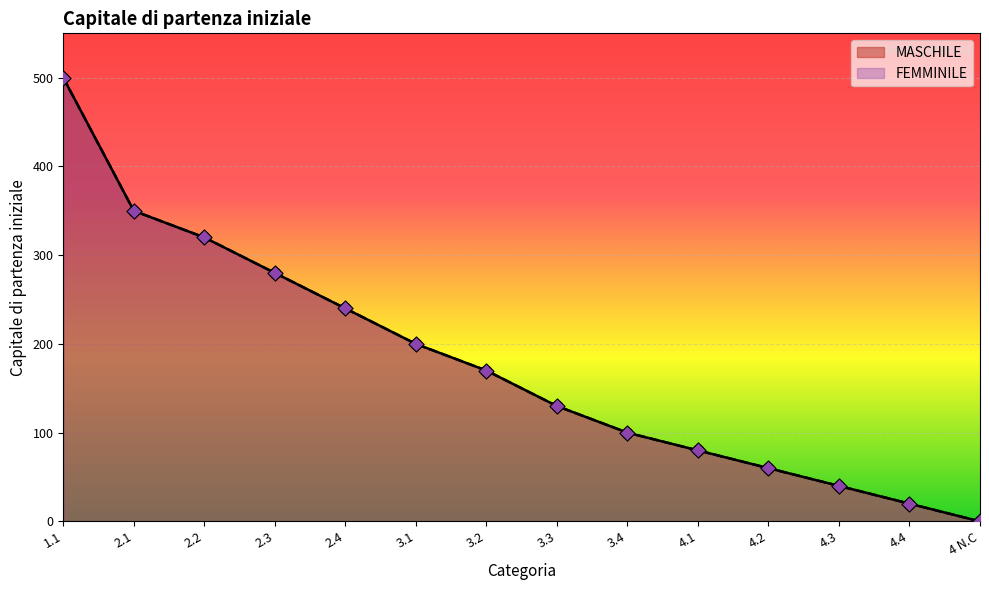

Which series has the largest total across all categories?

MASCHILE